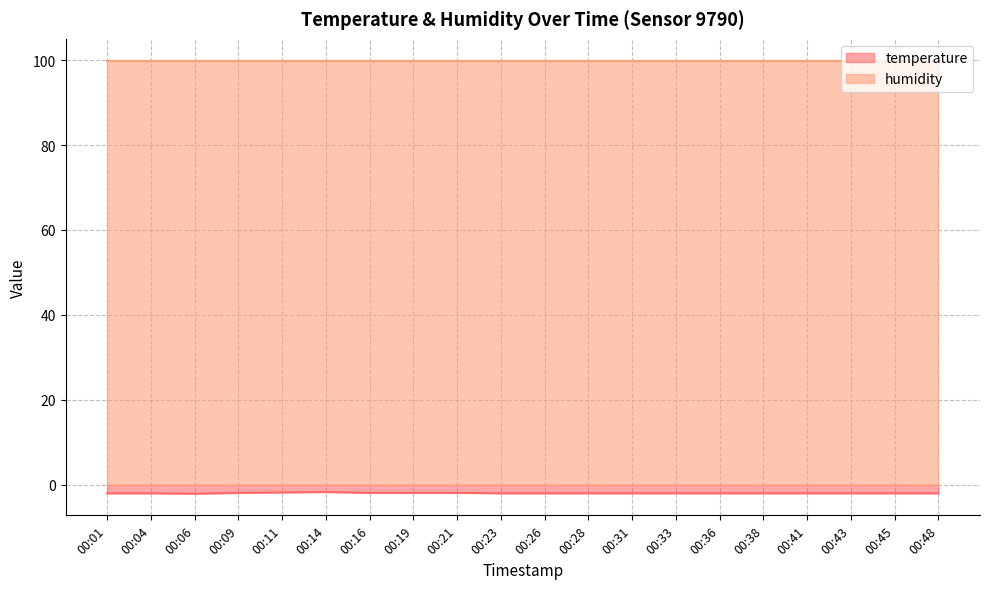

Where is the data nearest to the value -1?

00:14